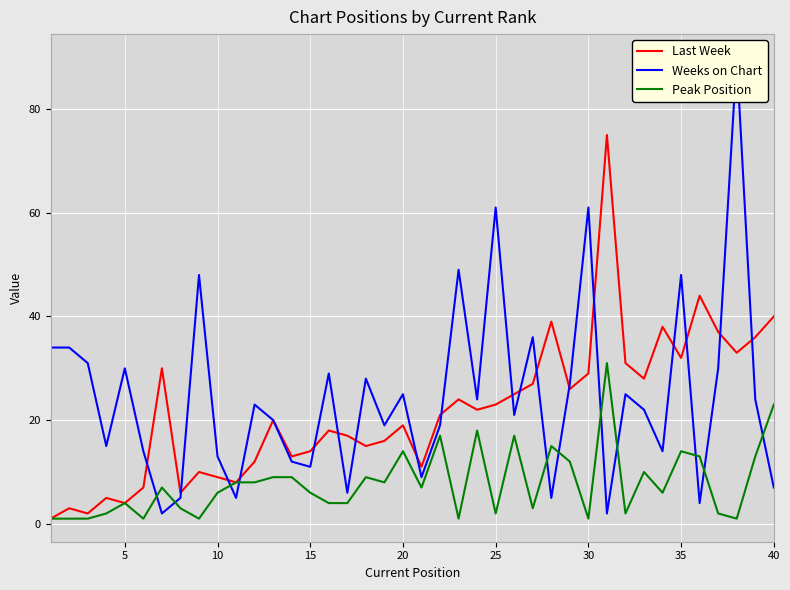

Does the chart display data point markers on the line(s)?

No